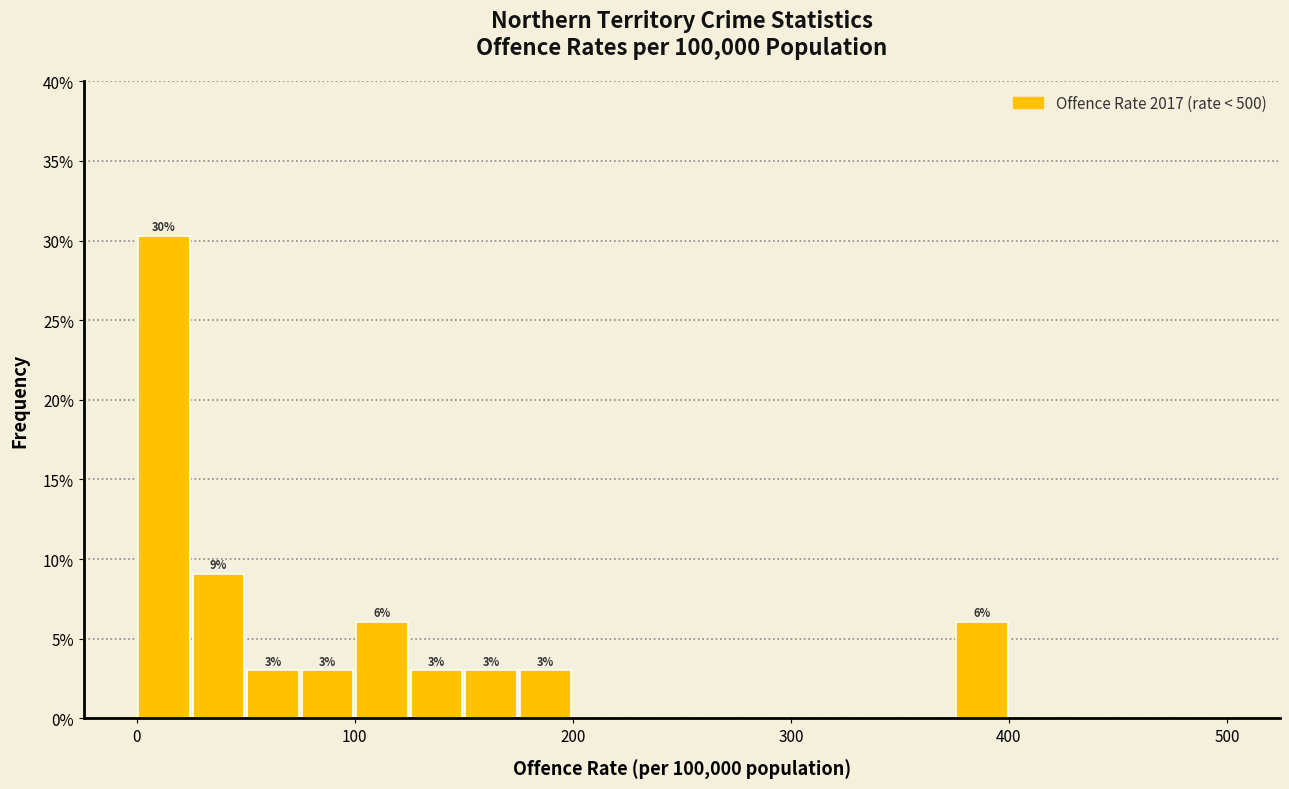

Read against the x-axis, roughly where is the centre of the tallest bar?

10